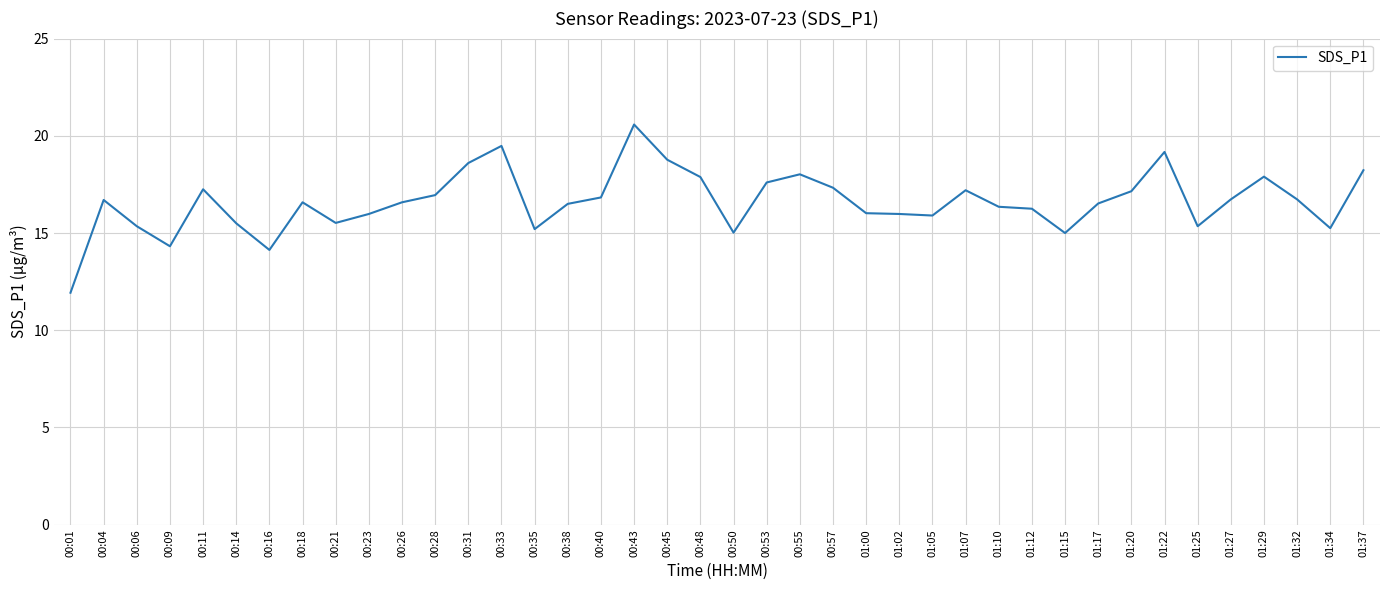

Approximately how many times larger is the value at 00:55 compared to 01:05?

1.1